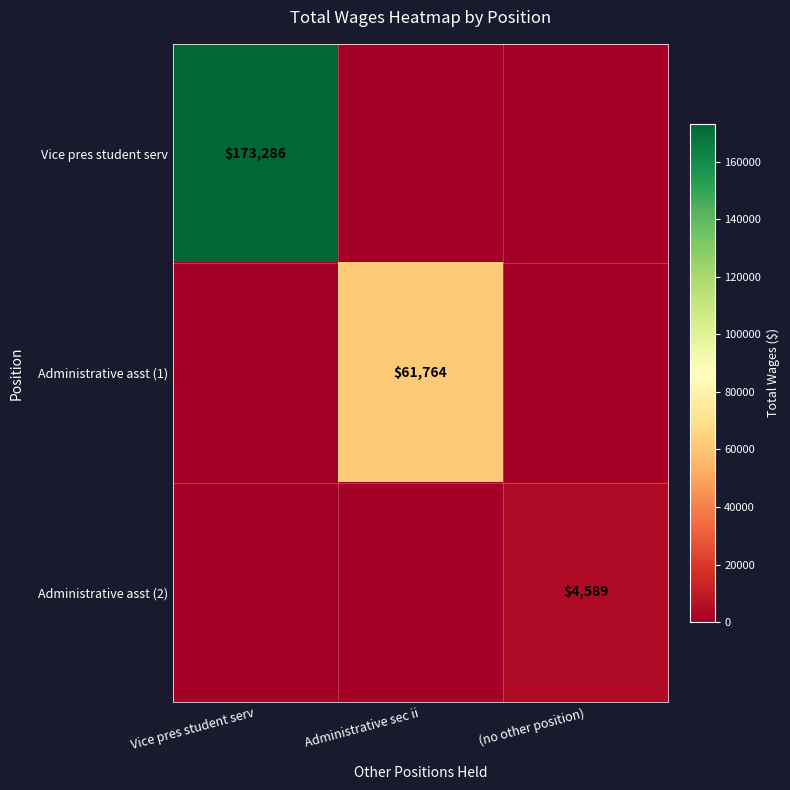

The Administrative asst (2) series shows 2283 at (no other position). True or false?

False